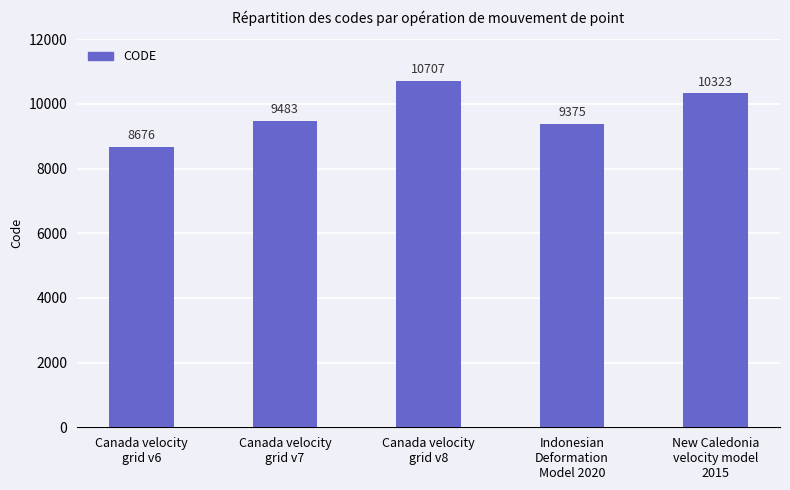

What is the change in value from Canada velocity
grid v7 to Canada velocity
grid v8?

+1224